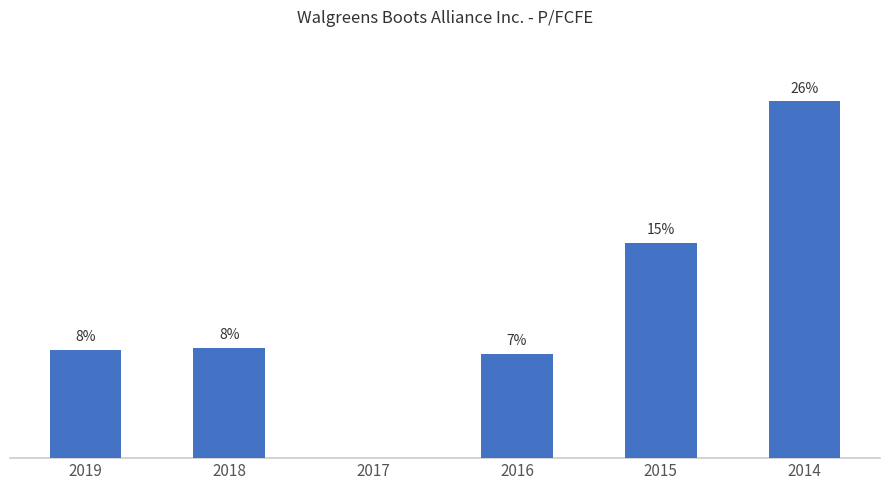

Are the bars grouped side by side (vs. stacked)?

No